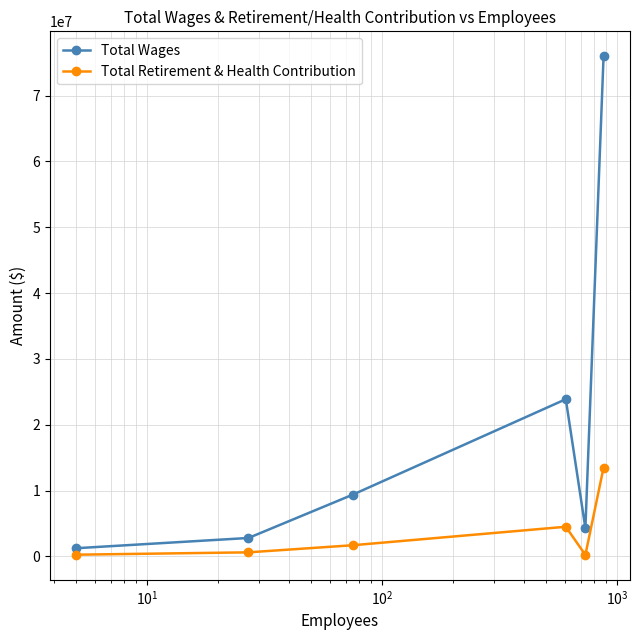

True or false: Total Retirement & Health Contribution and Total Wages cross at least once.

False